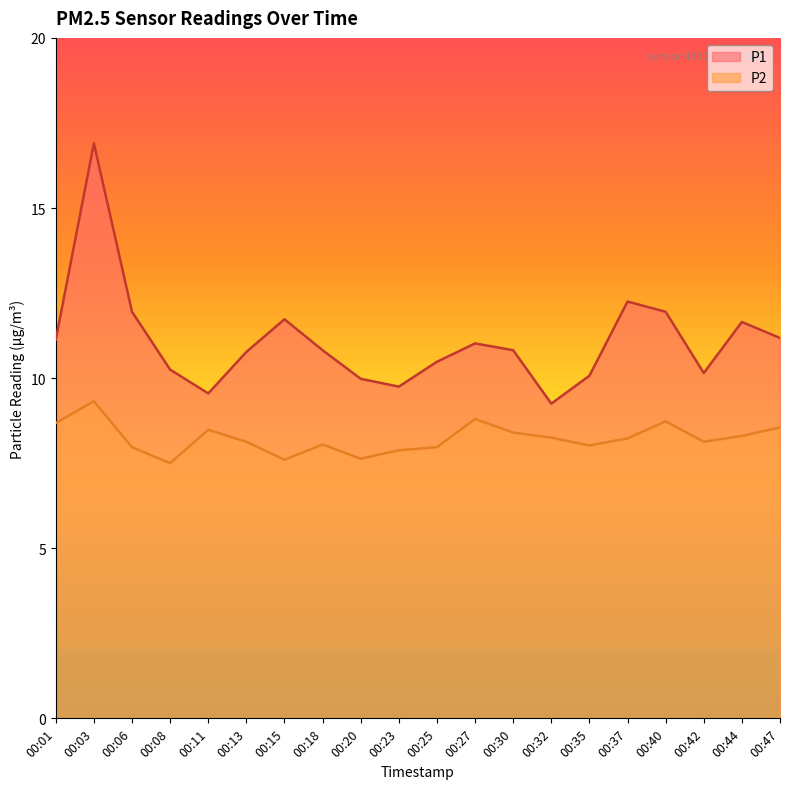

How many lines are shown in the chart?

2